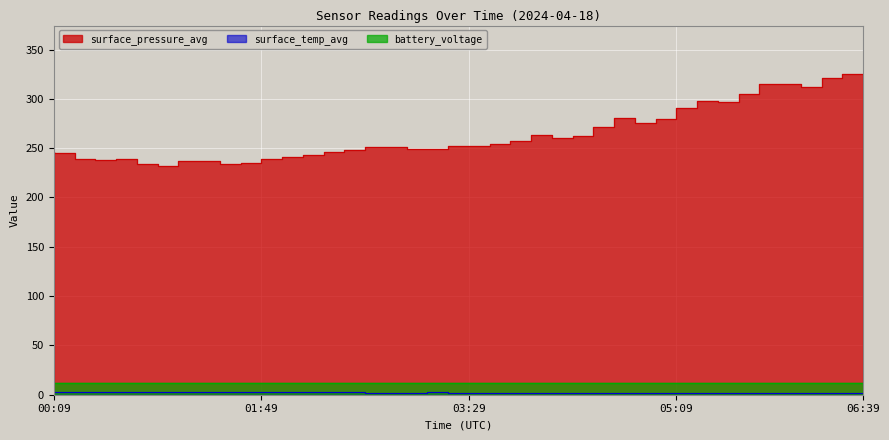

What is the difference between the maximum and minimum values in the surface_pressure_avg series?

93.8